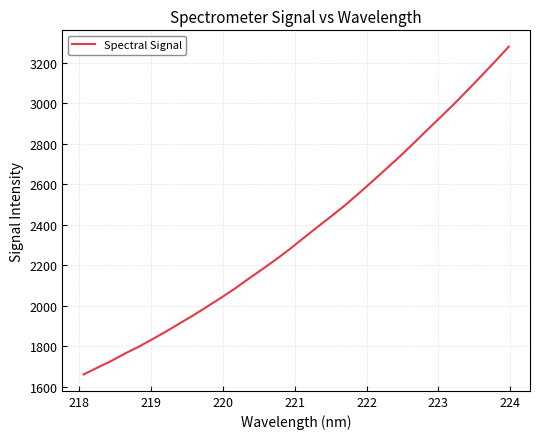

What is the greatest value displayed?

3280.7